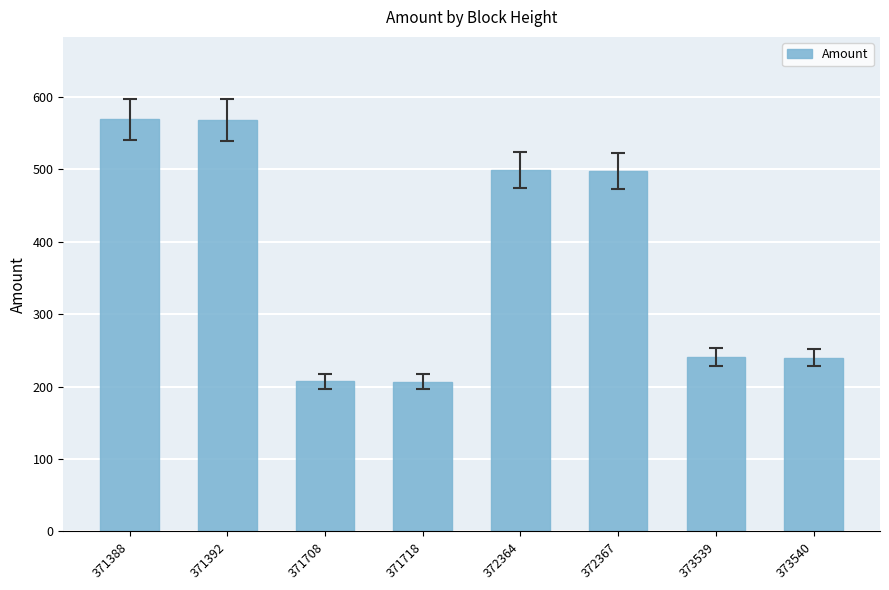

Where does the data first go above 498?

371388